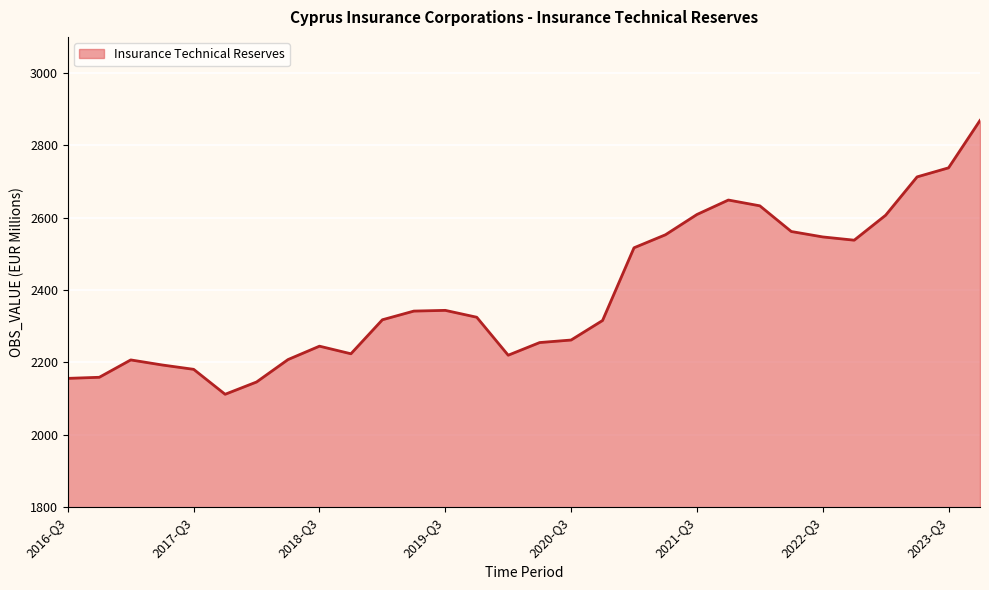

What is the difference between the maximum and minimum values?

757